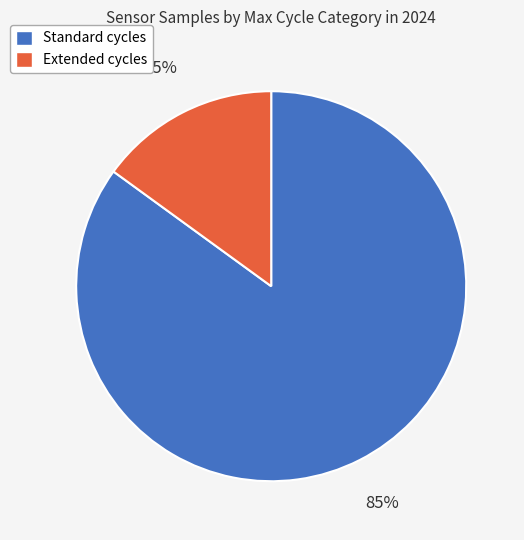

How many slices are in this pie chart?

2